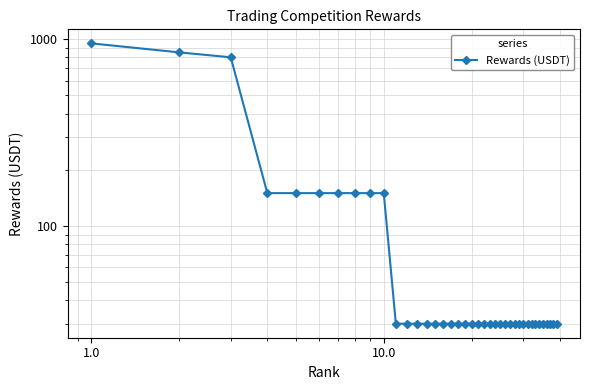

What is the minimum value shown in the chart?

30